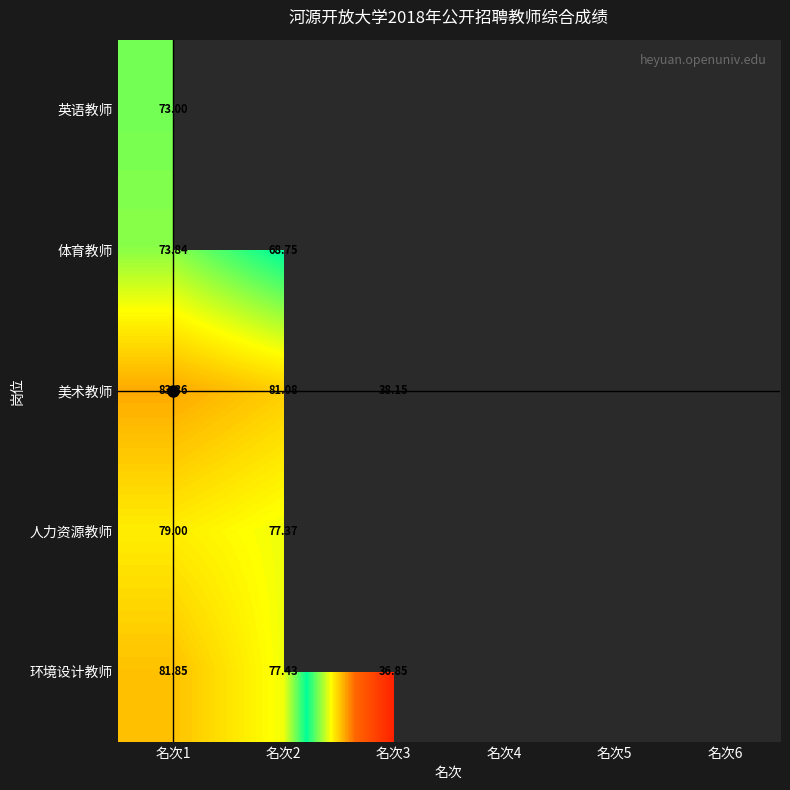

Rank the categories by 体育教师 value from lowest to highest.

名次3, 名次4, 名次5, 名次6, 名次2, 名次1